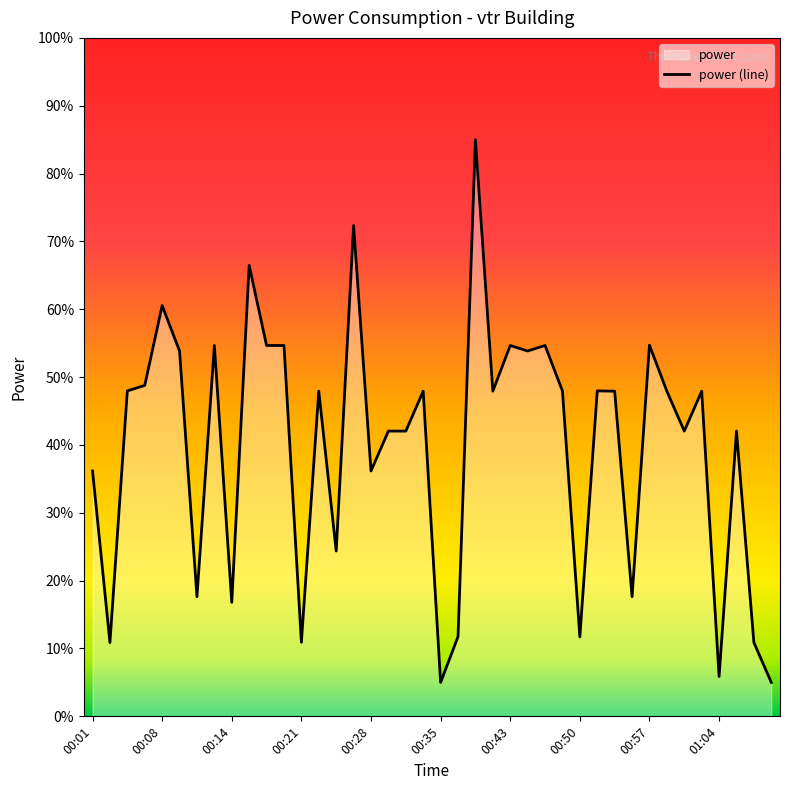

What is the smallest value displayed?

5.0